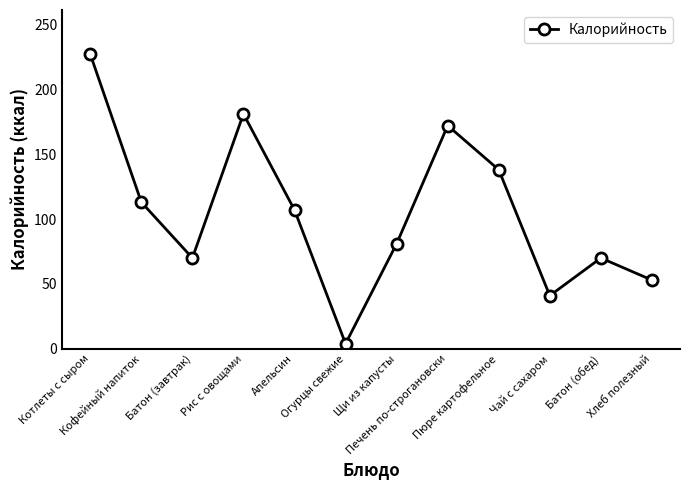

Where does the data first go above 107?

Котлеты с сыром